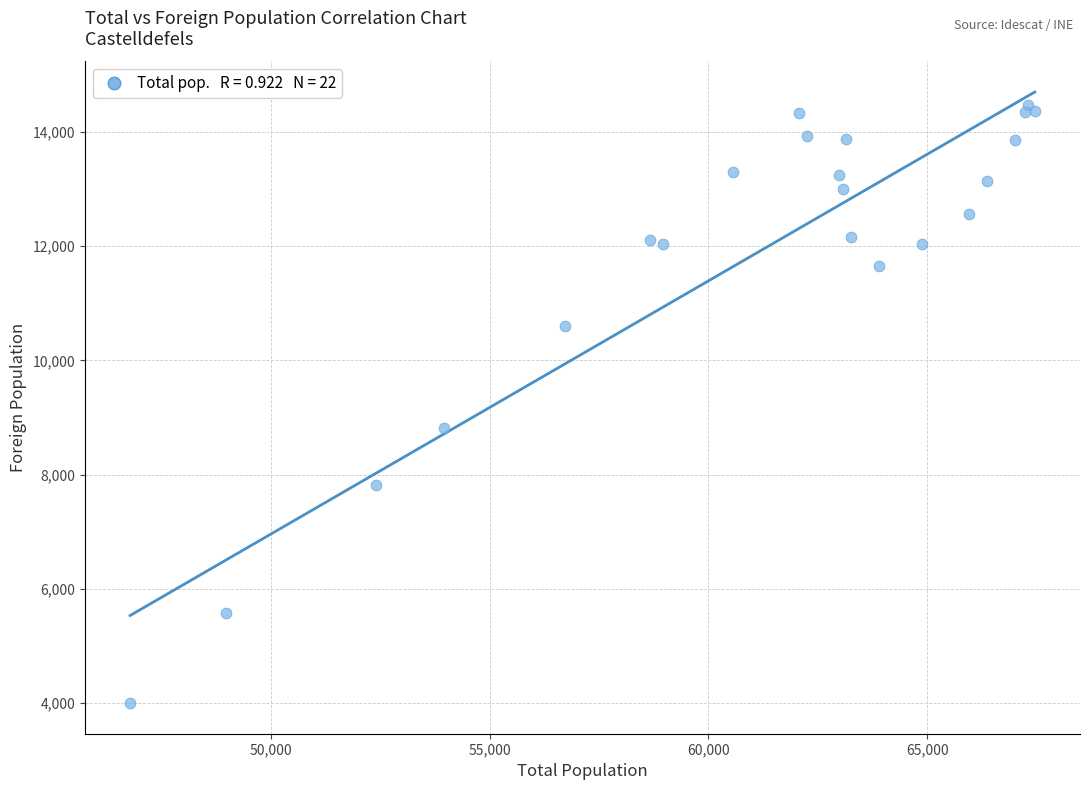

What Y value in the scatter plot is closest to 9237?

8815